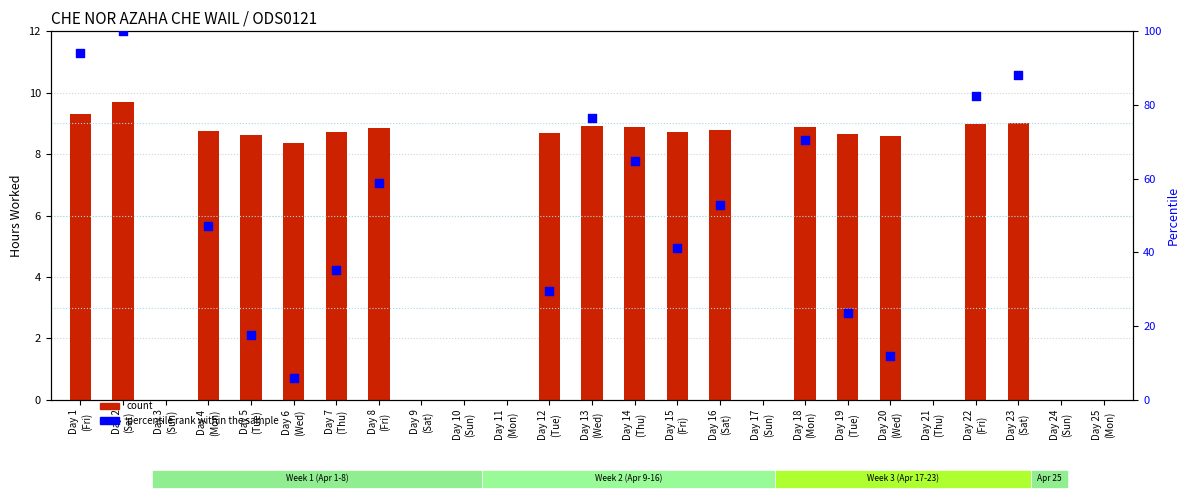

Approximately how many times larger is the value at Day 4 (Mon) compared to Day 5 (Tue)?

1.0